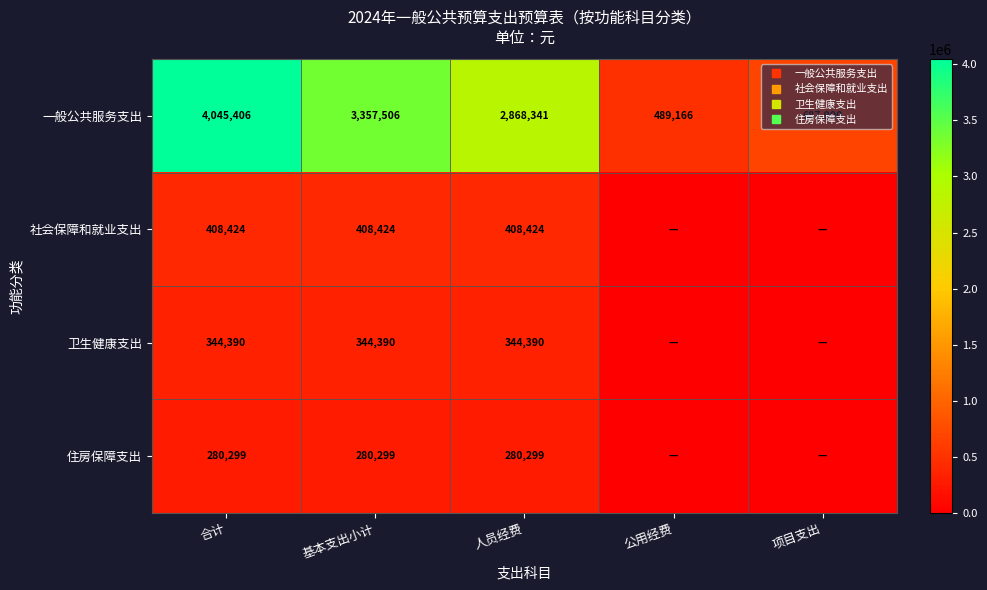

Is the value of 社会保障和就业支出 at 基本支出小计 greater than the value of 住房保障支出 at 人员经费?

Yes